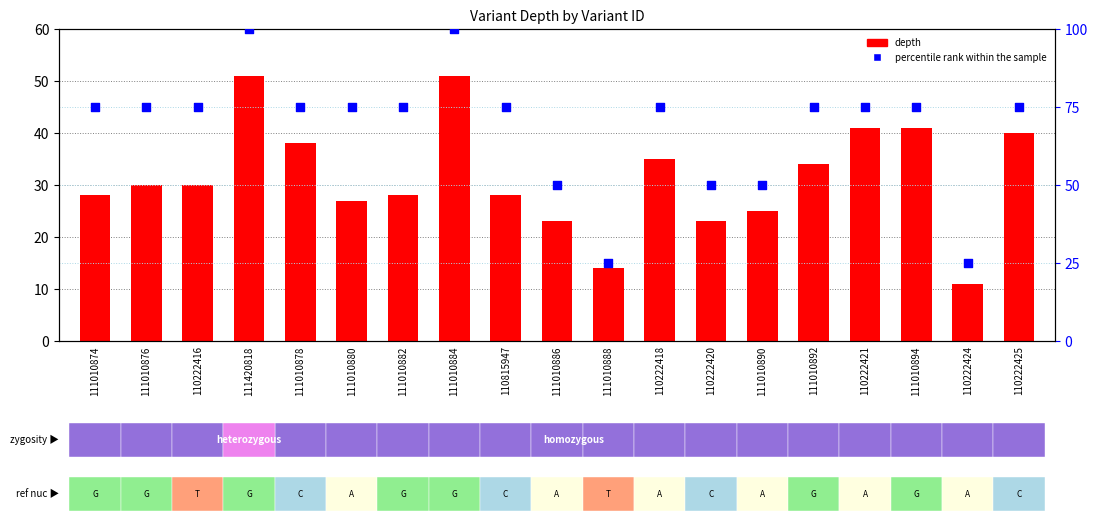

Is the value of percentile rank within the sample at 111420818 greater than the value of depth at 110222420?

Yes